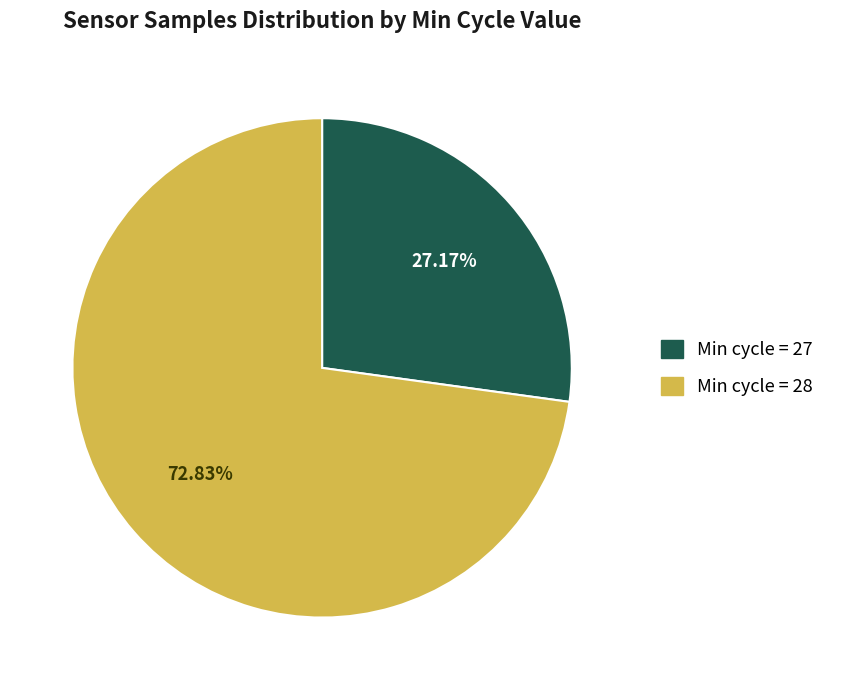

Does any single category account for the majority?

Yes